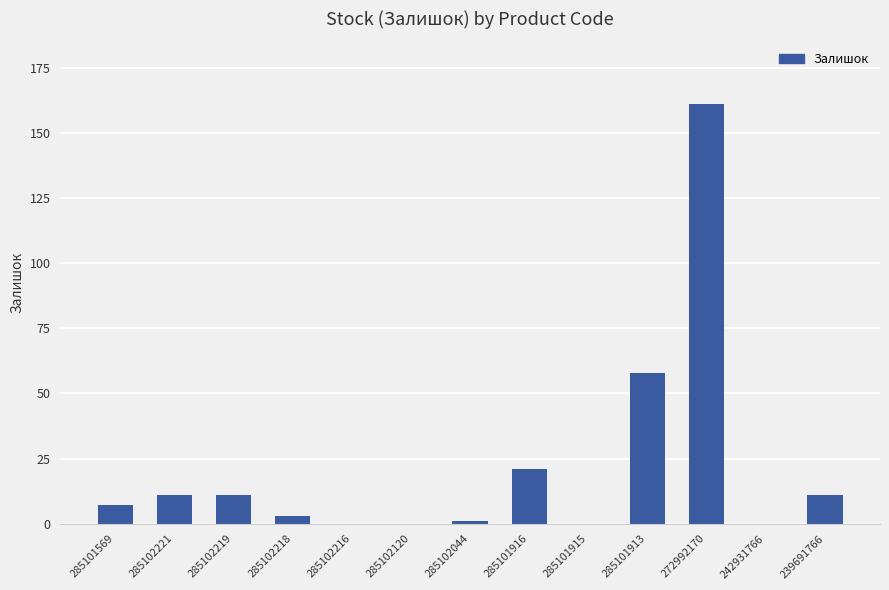

What is the maximum value shown in the chart?

161